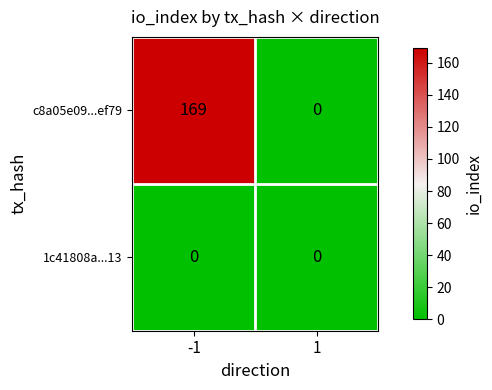

Which series has the widest spread of values?

c8a05e09...ef79